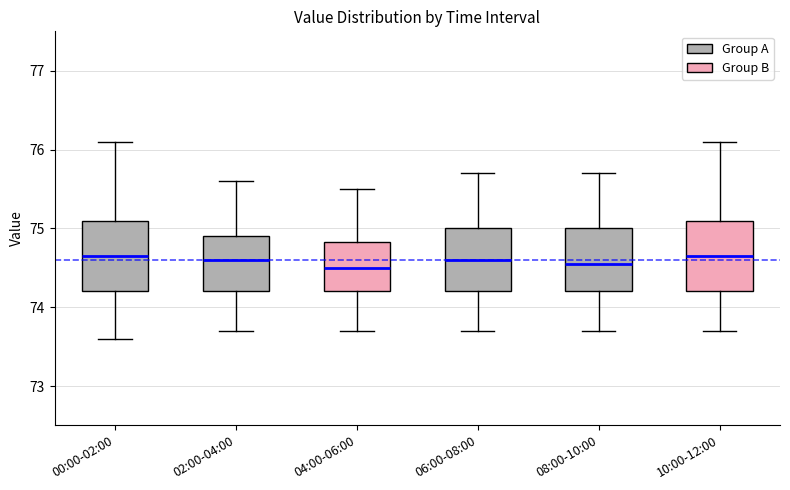

Reading left to right, transcribe this box plot: for each box, give where its median line is, the range the box spans, and where its two whiskers end, as read against the y-axis. The values are not printed on the chart, so give them approximately, as read against the axis.

00:00-02:00: median 74.7, box 74.2 to 75.1, whiskers 73.6 to 76.1
02:00-04:00: median 74.6, box 74.2 to 74.9, whiskers 73.7 to 75.6
04:00-06:00: median 74.5, box 74.2 to 74.8, whiskers 73.7 to 75.5
06:00-08:00: median 74.6, box 74.2 to 75.0, whiskers 73.7 to 75.7
08:00-10:00: median 74.6, box 74.2 to 75.0, whiskers 73.7 to 75.7
10:00-12:00: median 74.7, box 74.2 to 75.1, whiskers 73.7 to 76.1